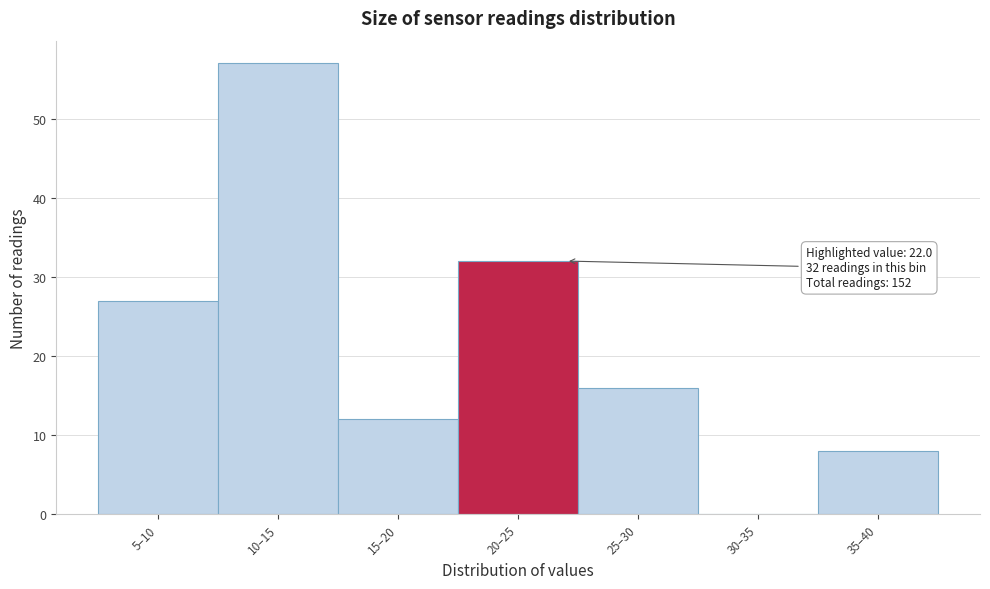

Reading right to left, transcribe all the data shown in this chart.

35–40=8	30–35=0	25–30=16	20–25=32	15–20=12	10–15=57	5–10=27